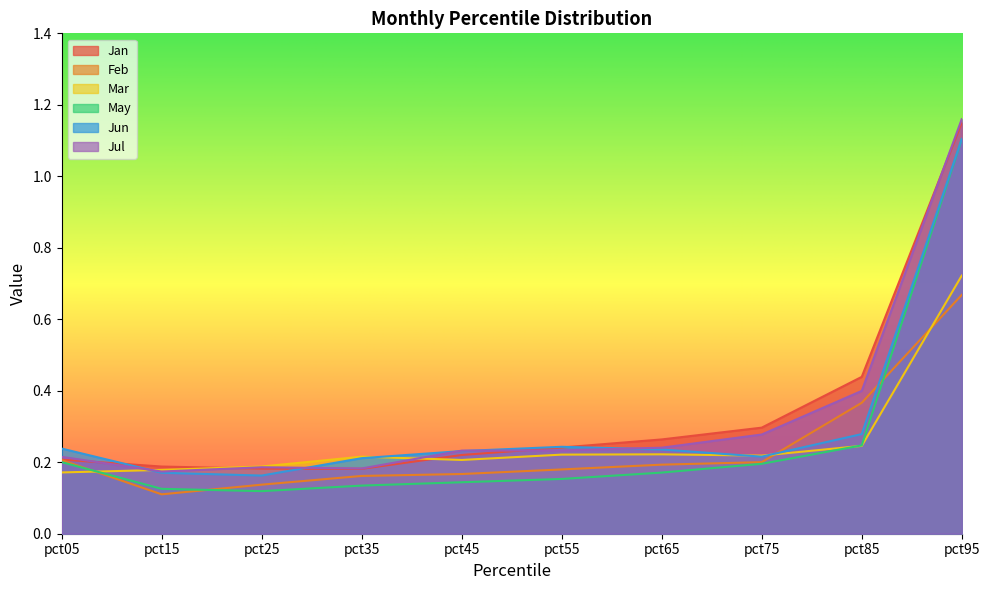

True or false: Jun has a value of 0.3 at pct15.

False